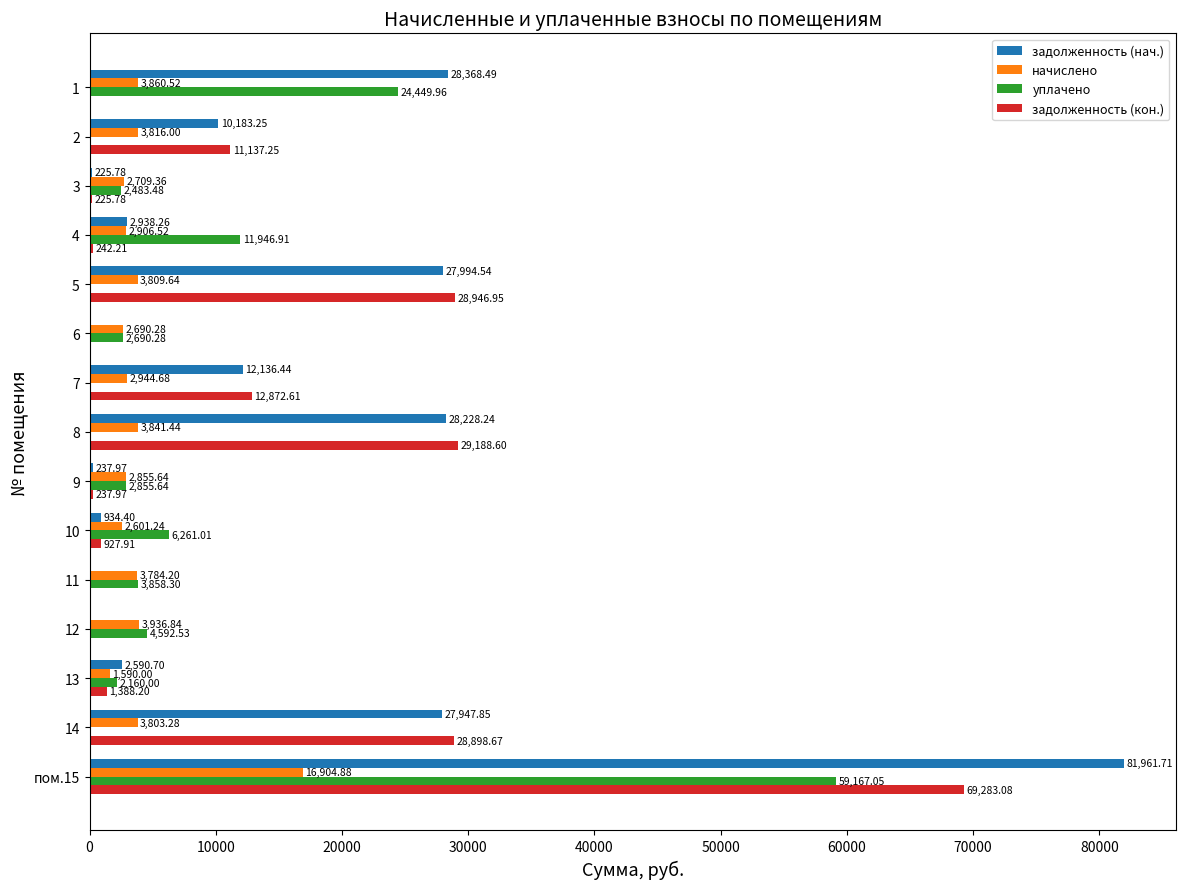

Where is начислено nearest to the value 9247?

12